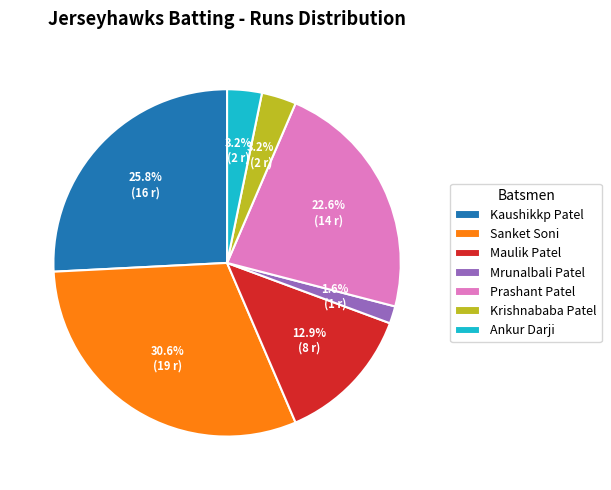

To the nearest percent, what is the combined percentage of Mrunalbali Patel and Maulik Patel?

15%